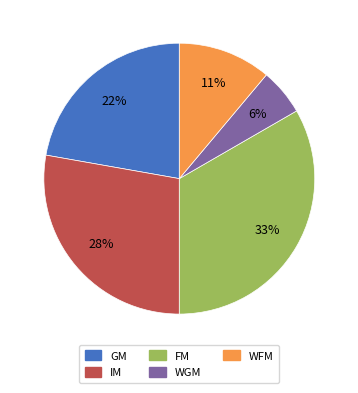

Is there any slice that represents more than half of the pie?

No